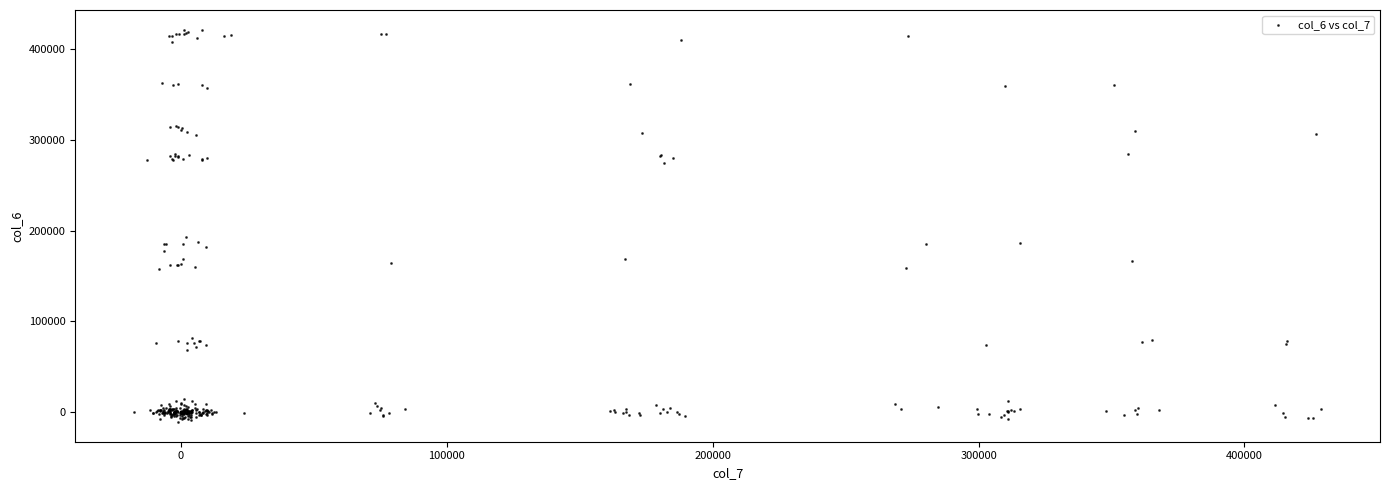

What Y value in the scatter plot is closest to 205198?

193257.5